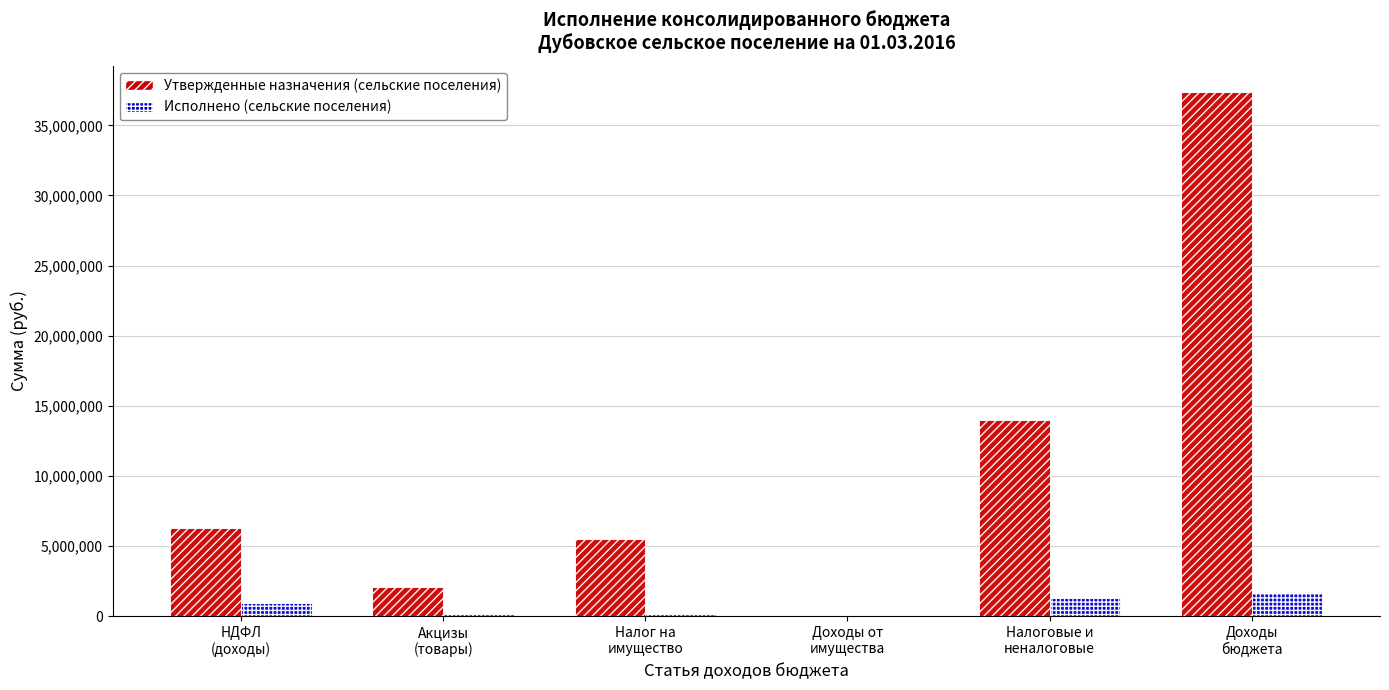

What is the sum of all Исполнено (сельские поселения) values?

4212543.3